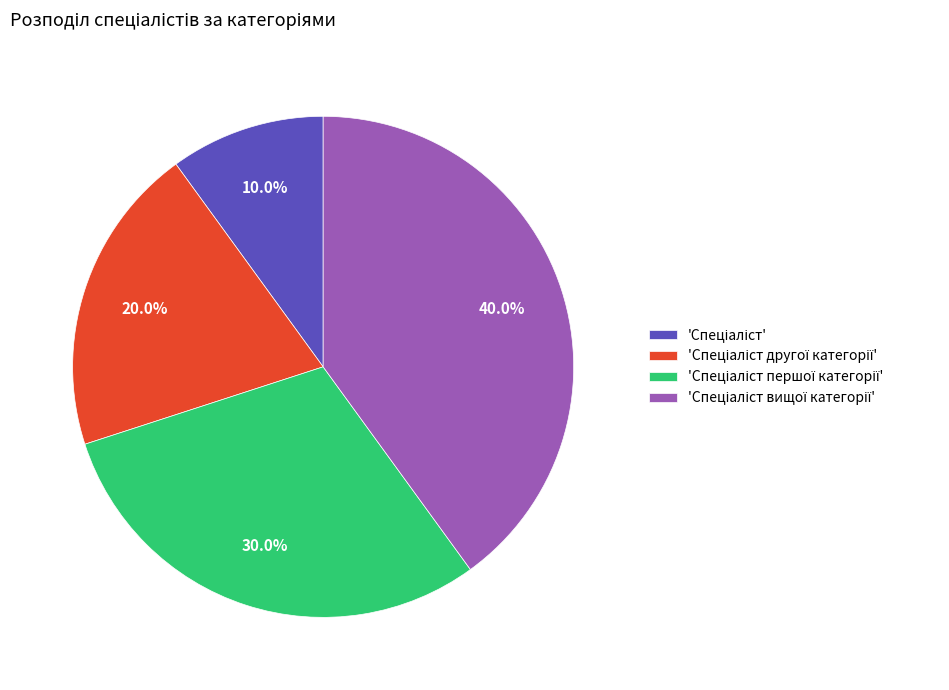

Does any single category account for the majority?

No